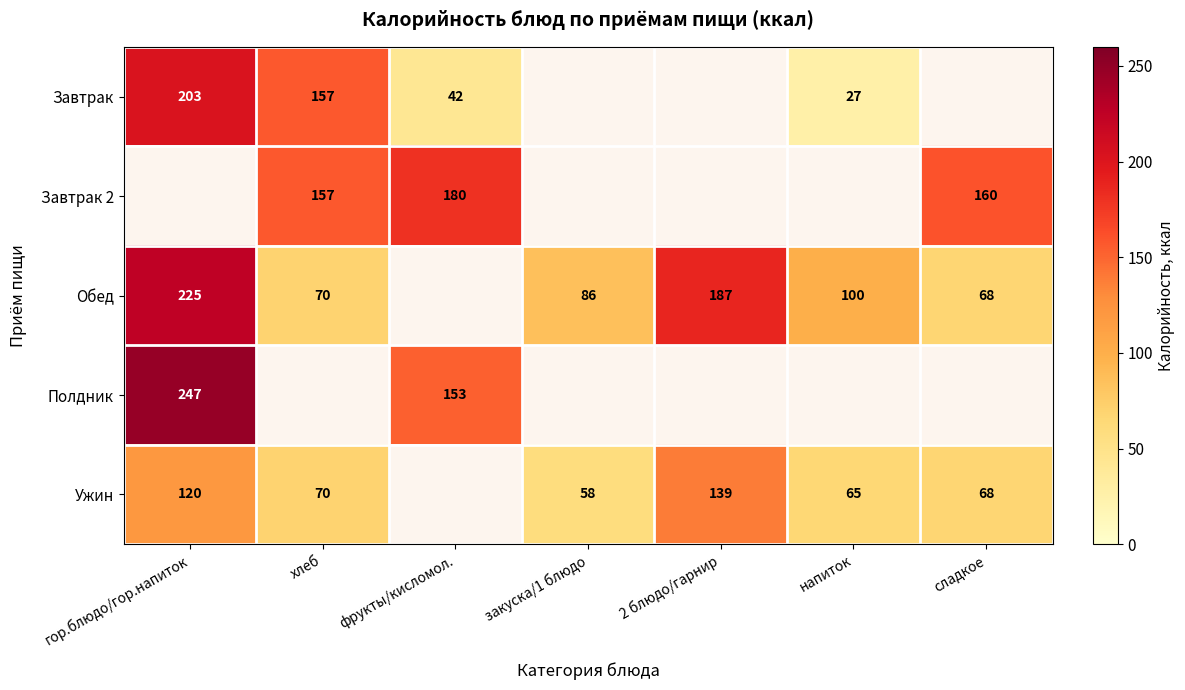

What is the sum of the Завтрак values at напиток and фрукты/кисломол.?

69